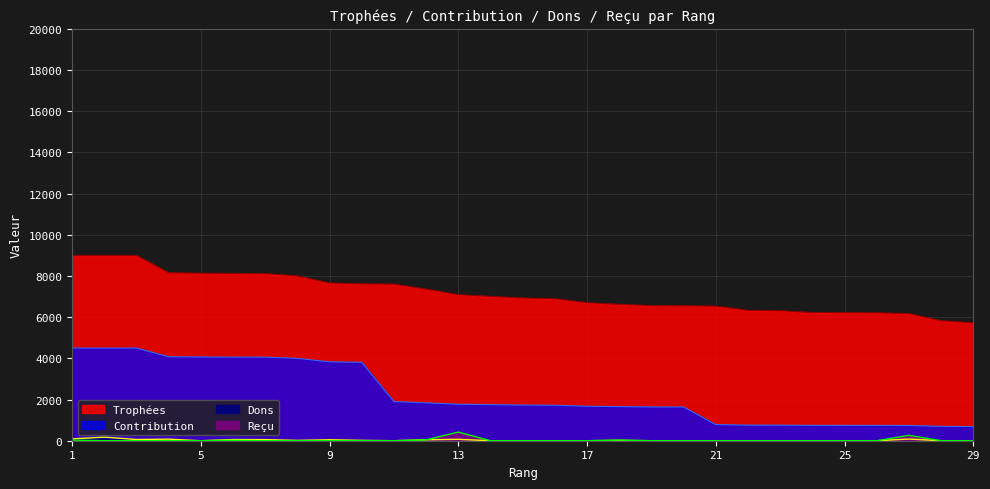

Does the chart have visible grid lines?

Yes